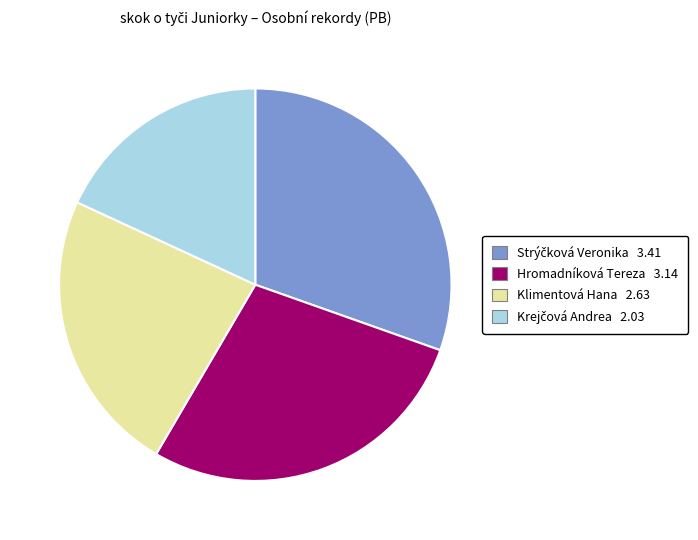

Is there any slice that represents more than half of the pie?

No